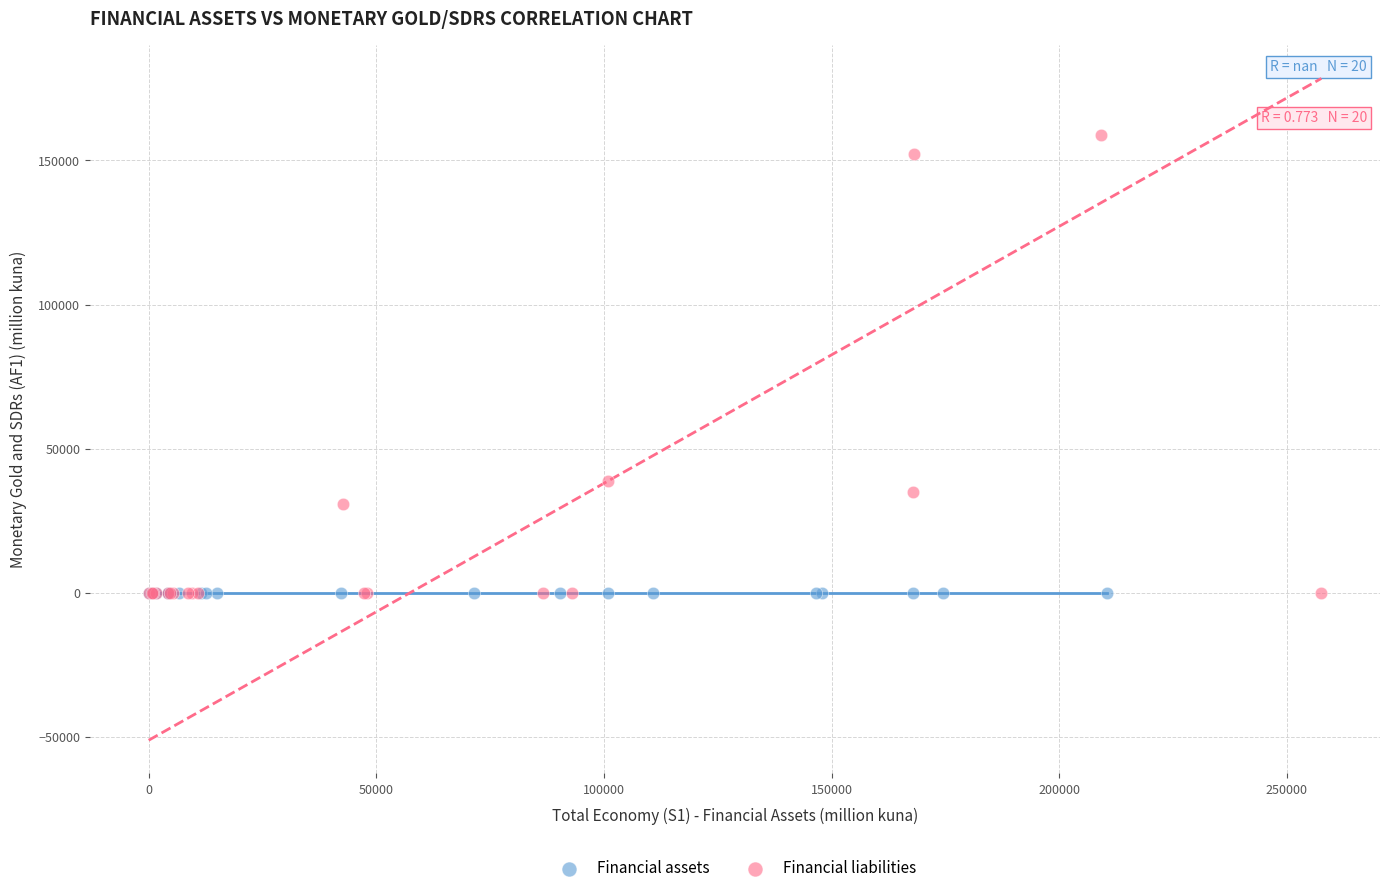

Which series has the widest spread of Y values?

Financial liabilities